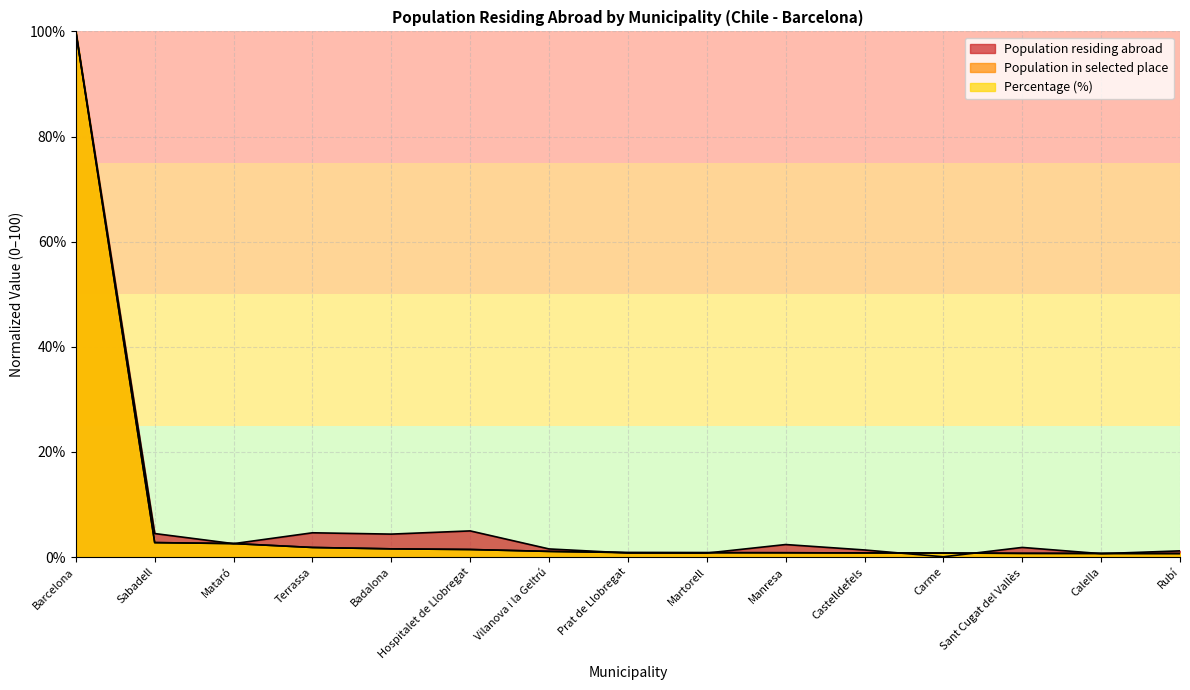

Is it true that Percentage equals 0.8 at Manresa?

True